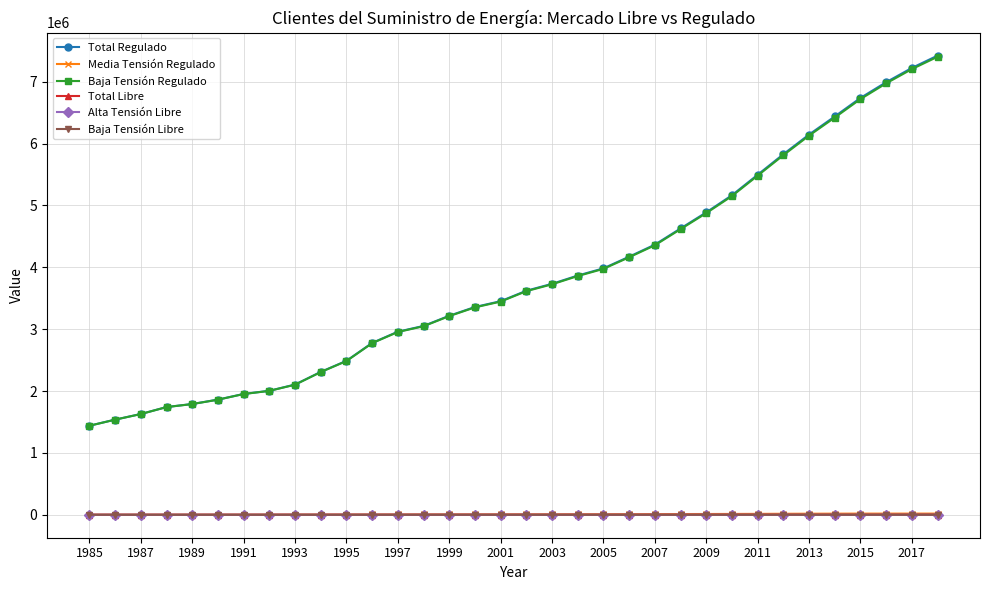

True or false: Total Regulado and Total Libre cross at least once.

False